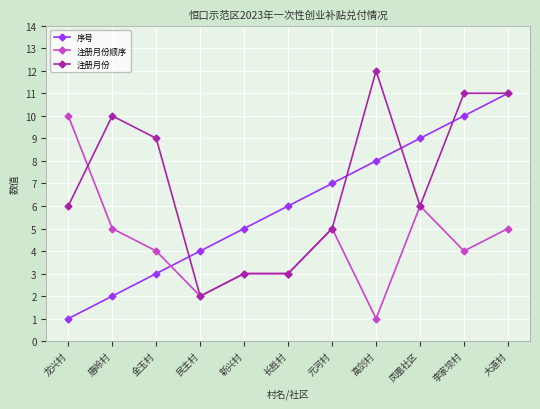

What is the spread (max minus min) of values at 民主村?

2